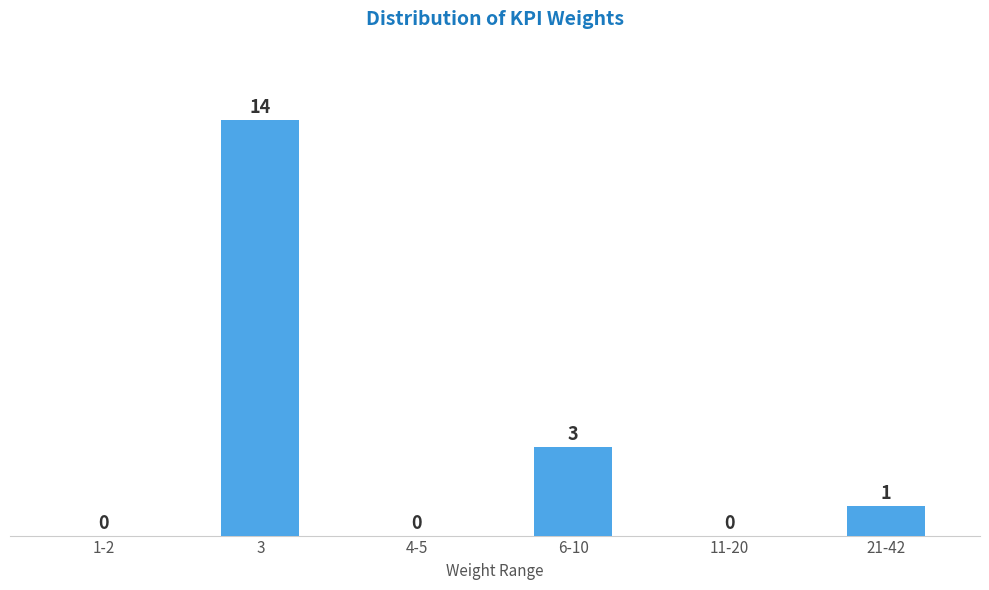

Reading left to right, list all the values displayed in this chart.

1-2=0	3=14	4-5=0	6-10=3	11-20=0	21-42=1